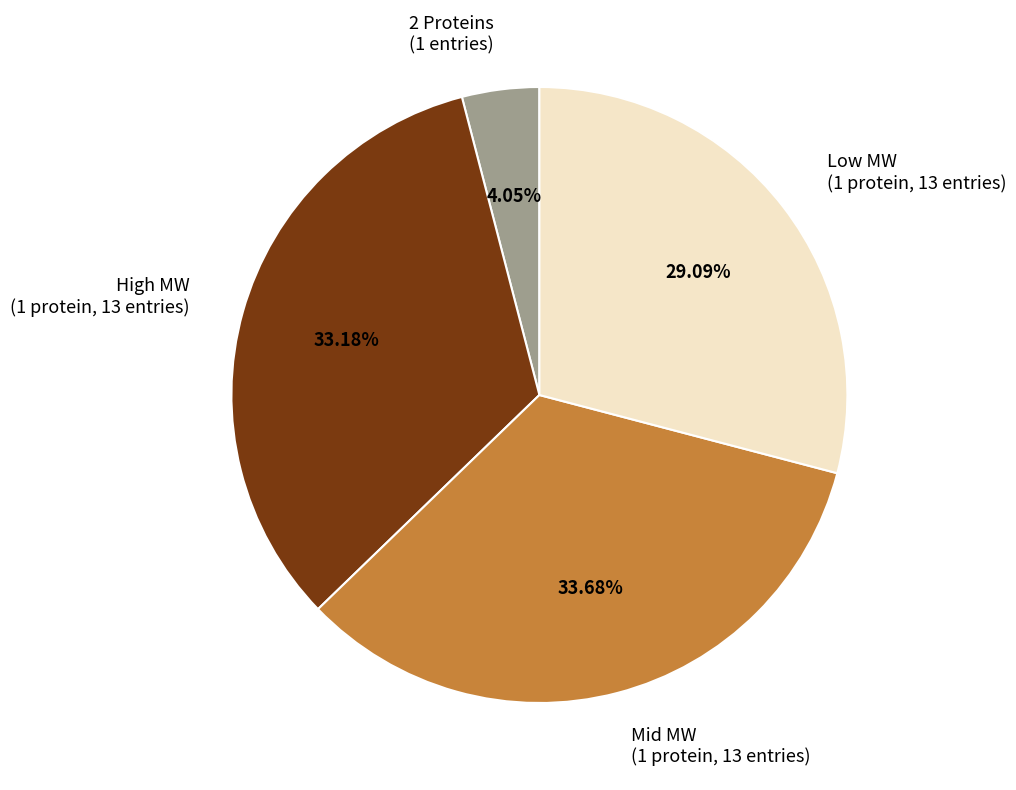

How many segments does this pie chart have?

4